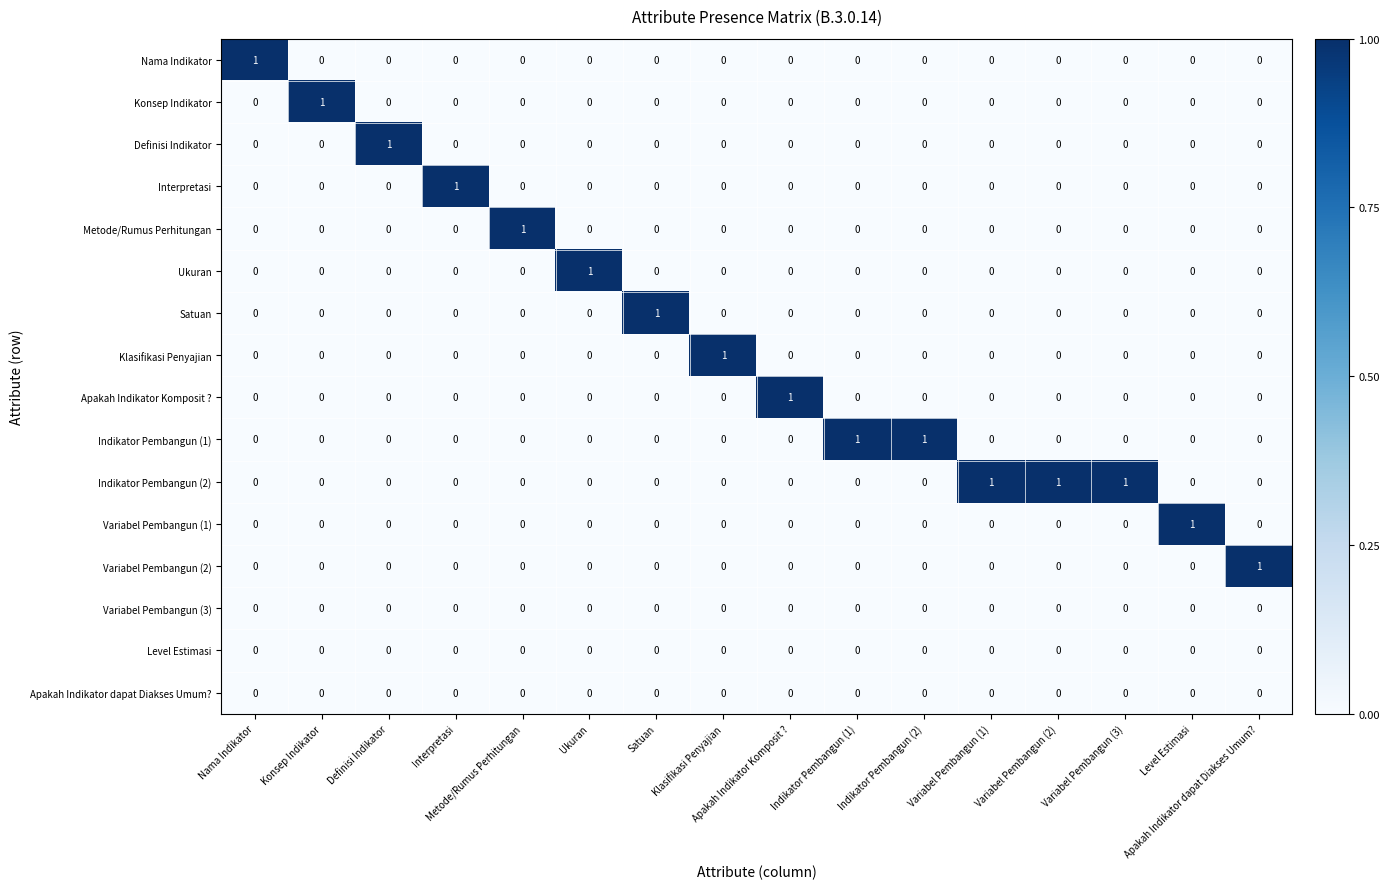

Reading right to left, what are all the values shown in this chart?

Nama Indikator: Apakah Indikator dapat Diakses Umum?=0	Level Estimasi=0	Variabel Pembangun (3)=0	Variabel Pembangun (2)=0	Variabel Pembangun (1)=0	Indikator Pembangun (2)=0	Indikator Pembangun (1)=0	Apakah Indikator Komposit ?=0	Klasifikasi Penyajian=0	Satuan=0	Ukuran=0	Metode/Rumus Perhitungan=0	Interpretasi=0	Definisi Indikator=0	Konsep Indikator=0	Nama Indikator=1
Konsep Indikator: Apakah Indikator dapat Diakses Umum?=0	Level Estimasi=0	Variabel Pembangun (3)=0	Variabel Pembangun (2)=0	Variabel Pembangun (1)=0	Indikator Pembangun (2)=0	Indikator Pembangun (1)=0	Apakah Indikator Komposit ?=0	Klasifikasi Penyajian=0	Satuan=0	Ukuran=0	Metode/Rumus Perhitungan=0	Interpretasi=0	Definisi Indikator=0	Konsep Indikator=1	Nama Indikator=0
Definisi Indikator: Apakah Indikator dapat Diakses Umum?=0	Level Estimasi=0	Variabel Pembangun (3)=0	Variabel Pembangun (2)=0	Variabel Pembangun (1)=0	Indikator Pembangun (2)=0	Indikator Pembangun (1)=0	Apakah Indikator Komposit ?=0	Klasifikasi Penyajian=0	Satuan=0	Ukuran=0	Metode/Rumus Perhitungan=0	Interpretasi=0	Definisi Indikator=1	Konsep Indikator=0	Nama Indikator=0
Interpretasi: Apakah Indikator dapat Diakses Umum?=0	Level Estimasi=0	Variabel Pembangun (3)=0	Variabel Pembangun (2)=0	Variabel Pembangun (1)=0	Indikator Pembangun (2)=0	Indikator Pembangun (1)=0	Apakah Indikator Komposit ?=0	Klasifikasi Penyajian=0	Satuan=0	Ukuran=0	Metode/Rumus Perhitungan=0	Interpretasi=1	Definisi Indikator=0	Konsep Indikator=0	Nama Indikator=0
Metode/Rumus Perhitungan: Apakah Indikator dapat Diakses Umum?=0	Level Estimasi=0	Variabel Pembangun (3)=0	Variabel Pembangun (2)=0	Variabel Pembangun (1)=0	Indikator Pembangun (2)=0	Indikator Pembangun (1)=0	Apakah Indikator Komposit ?=0	Klasifikasi Penyajian=0	Satuan=0	Ukuran=0	Metode/Rumus Perhitungan=1	Interpretasi=0	Definisi Indikator=0	Konsep Indikator=0	Nama Indikator=0
Ukuran: Apakah Indikator dapat Diakses Umum?=0	Level Estimasi=0	Variabel Pembangun (3)=0	Variabel Pembangun (2)=0	Variabel Pembangun (1)=0	Indikator Pembangun (2)=0	Indikator Pembangun (1)=0	Apakah Indikator Komposit ?=0	Klasifikasi Penyajian=0	Satuan=0	Ukuran=1	Metode/Rumus Perhitungan=0	Interpretasi=0	Definisi Indikator=0	Konsep Indikator=0	Nama Indikator=0
Satuan: Apakah Indikator dapat Diakses Umum?=0	Level Estimasi=0	Variabel Pembangun (3)=0	Variabel Pembangun (2)=0	Variabel Pembangun (1)=0	Indikator Pembangun (2)=0	Indikator Pembangun (1)=0	Apakah Indikator Komposit ?=0	Klasifikasi Penyajian=0	Satuan=1	Ukuran=0	Metode/Rumus Perhitungan=0	Interpretasi=0	Definisi Indikator=0	Konsep Indikator=0	Nama Indikator=0
Klasifikasi Penyajian: Apakah Indikator dapat Diakses Umum?=0	Level Estimasi=0	Variabel Pembangun (3)=0	Variabel Pembangun (2)=0	Variabel Pembangun (1)=0	Indikator Pembangun (2)=0	Indikator Pembangun (1)=0	Apakah Indikator Komposit ?=0	Klasifikasi Penyajian=1	Satuan=0	Ukuran=0	Metode/Rumus Perhitungan=0	Interpretasi=0	Definisi Indikator=0	Konsep Indikator=0	Nama Indikator=0
Apakah Indikator Komposit ?: Apakah Indikator dapat Diakses Umum?=0	Level Estimasi=0	Variabel Pembangun (3)=0	Variabel Pembangun (2)=0	Variabel Pembangun (1)=0	Indikator Pembangun (2)=0	Indikator Pembangun (1)=0	Apakah Indikator Komposit ?=1	Klasifikasi Penyajian=0	Satuan=0	Ukuran=0	Metode/Rumus Perhitungan=0	Interpretasi=0	Definisi Indikator=0	Konsep Indikator=0	Nama Indikator=0
Indikator Pembangun (1): Apakah Indikator dapat Diakses Umum?=0	Level Estimasi=0	Variabel Pembangun (3)=0	Variabel Pembangun (2)=0	Variabel Pembangun (1)=0	Indikator Pembangun (2)=1	Indikator Pembangun (1)=1	Apakah Indikator Komposit ?=0	Klasifikasi Penyajian=0	Satuan=0	Ukuran=0	Metode/Rumus Perhitungan=0	Interpretasi=0	Definisi Indikator=0	Konsep Indikator=0	Nama Indikator=0
Indikator Pembangun (2): Apakah Indikator dapat Diakses Umum?=0	Level Estimasi=0	Variabel Pembangun (3)=1	Variabel Pembangun (2)=1	Variabel Pembangun (1)=1	Indikator Pembangun (2)=0	Indikator Pembangun (1)=0	Apakah Indikator Komposit ?=0	Klasifikasi Penyajian=0	Satuan=0	Ukuran=0	Metode/Rumus Perhitungan=0	Interpretasi=0	Definisi Indikator=0	Konsep Indikator=0	Nama Indikator=0
Variabel Pembangun (1): Apakah Indikator dapat Diakses Umum?=0	Level Estimasi=1	Variabel Pembangun (3)=0	Variabel Pembangun (2)=0	Variabel Pembangun (1)=0	Indikator Pembangun (2)=0	Indikator Pembangun (1)=0	Apakah Indikator Komposit ?=0	Klasifikasi Penyajian=0	Satuan=0	Ukuran=0	Metode/Rumus Perhitungan=0	Interpretasi=0	Definisi Indikator=0	Konsep Indikator=0	Nama Indikator=0
Variabel Pembangun (2): Apakah Indikator dapat Diakses Umum?=1	Level Estimasi=0	Variabel Pembangun (3)=0	Variabel Pembangun (2)=0	Variabel Pembangun (1)=0	Indikator Pembangun (2)=0	Indikator Pembangun (1)=0	Apakah Indikator Komposit ?=0	Klasifikasi Penyajian=0	Satuan=0	Ukuran=0	Metode/Rumus Perhitungan=0	Interpretasi=0	Definisi Indikator=0	Konsep Indikator=0	Nama Indikator=0
Variabel Pembangun (3): Apakah Indikator dapat Diakses Umum?=0	Level Estimasi=0	Variabel Pembangun (3)=0	Variabel Pembangun (2)=0	Variabel Pembangun (1)=0	Indikator Pembangun (2)=0	Indikator Pembangun (1)=0	Apakah Indikator Komposit ?=0	Klasifikasi Penyajian=0	Satuan=0	Ukuran=0	Metode/Rumus Perhitungan=0	Interpretasi=0	Definisi Indikator=0	Konsep Indikator=0	Nama Indikator=0
Level Estimasi: Apakah Indikator dapat Diakses Umum?=0	Level Estimasi=0	Variabel Pembangun (3)=0	Variabel Pembangun (2)=0	Variabel Pembangun (1)=0	Indikator Pembangun (2)=0	Indikator Pembangun (1)=0	Apakah Indikator Komposit ?=0	Klasifikasi Penyajian=0	Satuan=0	Ukuran=0	Metode/Rumus Perhitungan=0	Interpretasi=0	Definisi Indikator=0	Konsep Indikator=0	Nama Indikator=0
Apakah Indikator dapat Diakses Umum?: Apakah Indikator dapat Diakses Umum?=0	Level Estimasi=0	Variabel Pembangun (3)=0	Variabel Pembangun (2)=0	Variabel Pembangun (1)=0	Indikator Pembangun (2)=0	Indikator Pembangun (1)=0	Apakah Indikator Komposit ?=0	Klasifikasi Penyajian=0	Satuan=0	Ukuran=0	Metode/Rumus Perhitungan=0	Interpretasi=0	Definisi Indikator=0	Konsep Indikator=0	Nama Indikator=0